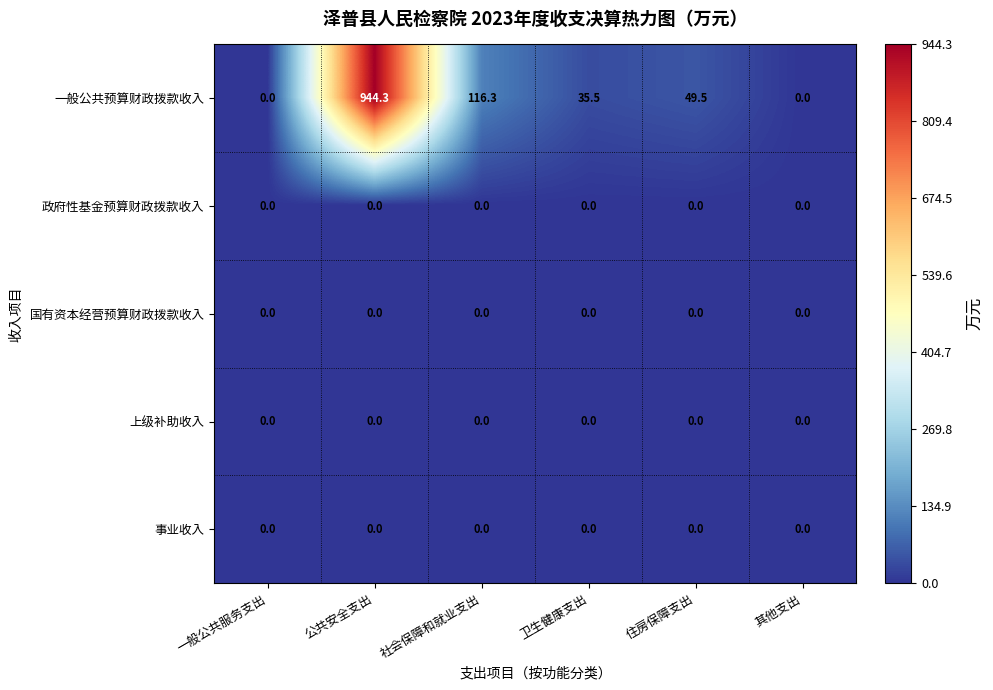

Which series changed the most between 卫生健康支出 and 住房保障支出?

一般公共预算财政拨款收入